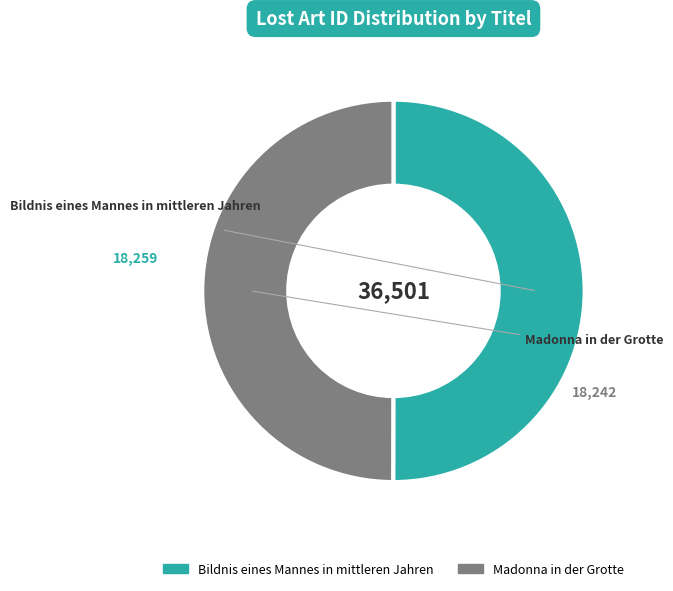

Which category has the smallest portion of the pie?

Madonna in der Grotte